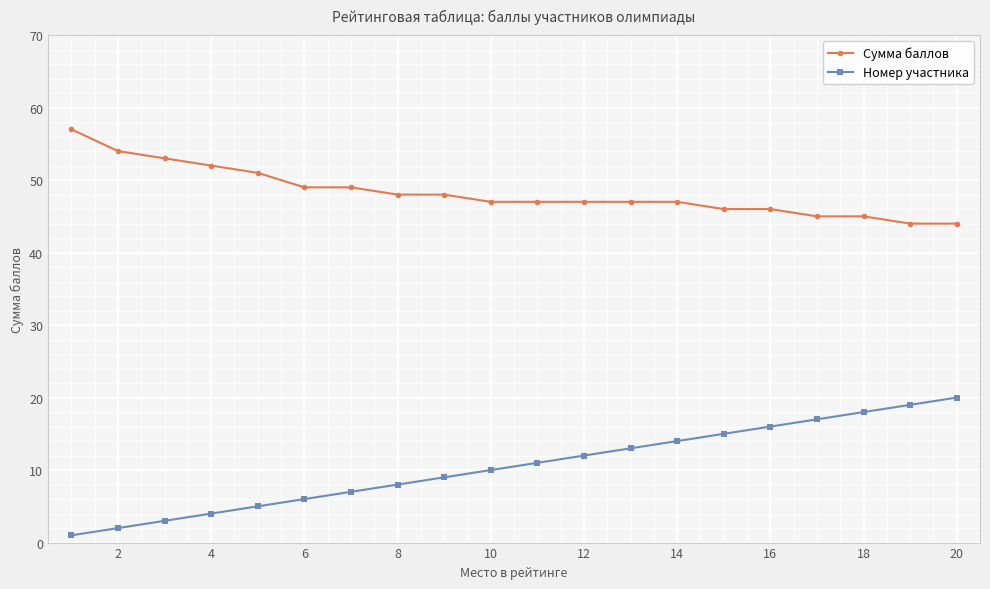

True or false: Сумма баллов and Номер участника intersect in this chart.

False